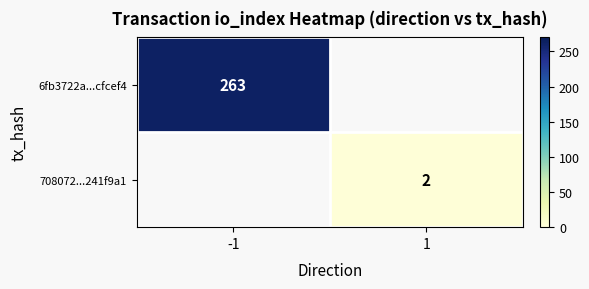

Is it true that 6fb3722a...cfcef4 equals 89 at -1?

False